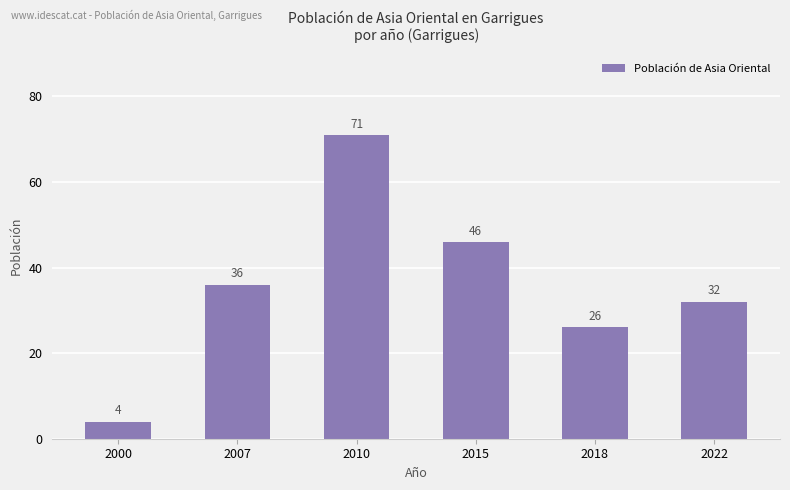

Reading left to right, what are all the values shown in this chart?

2000=4	2007=36	2010=71	2015=46	2018=26	2022=32